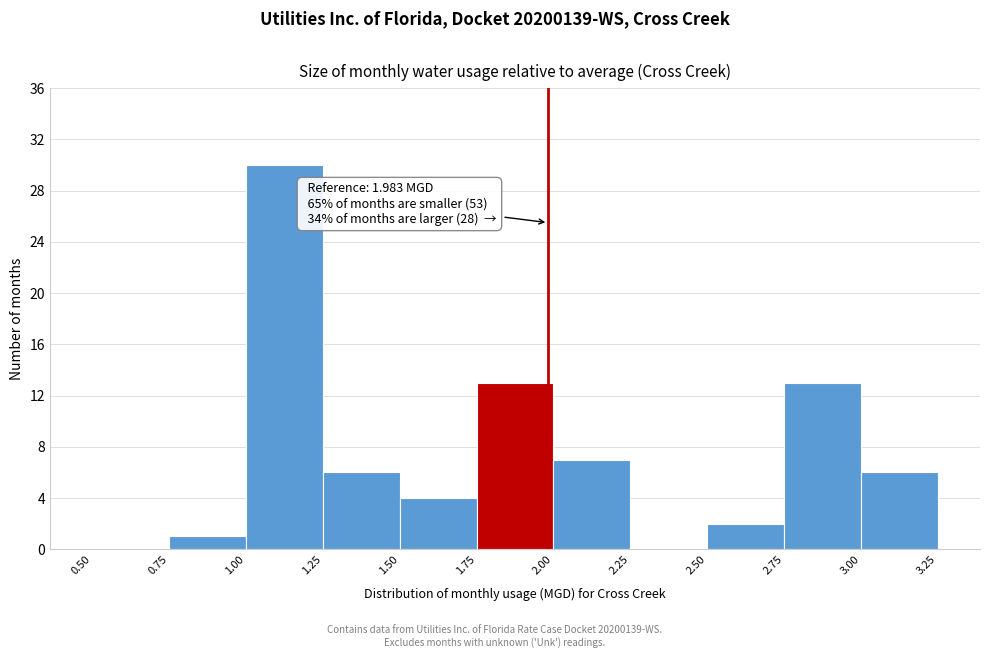

Over which range of the x-axis is the bar tallest?

1.00 to 1.25